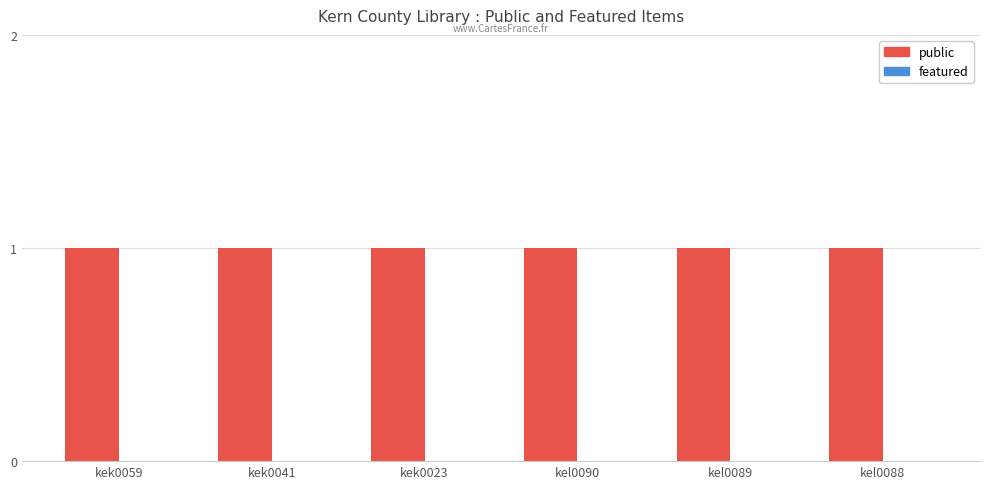

What is the label of the 4th bar from the right?

kek0023